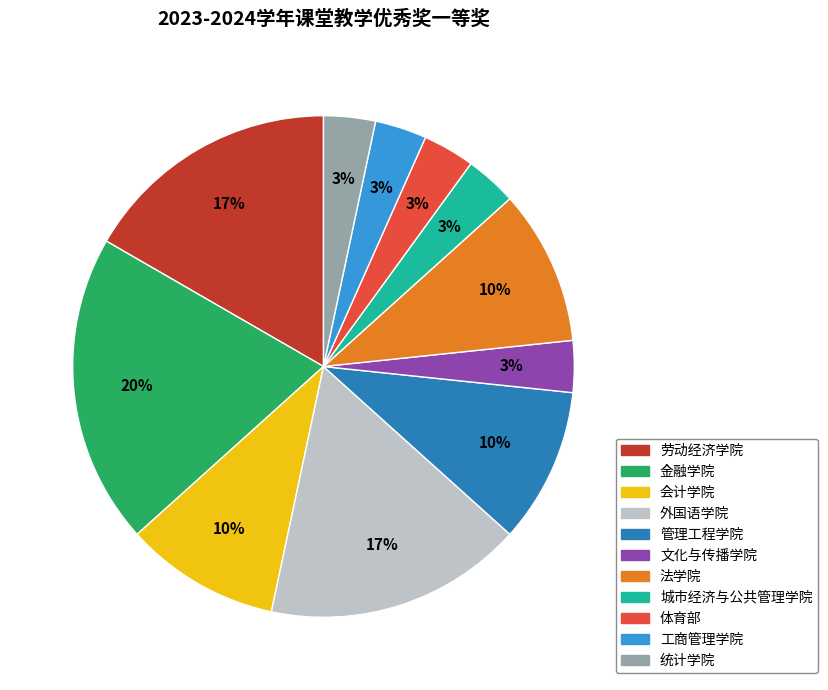

Which has a higher value, 劳动经济学院 or 管理工程学院?

劳动经济学院